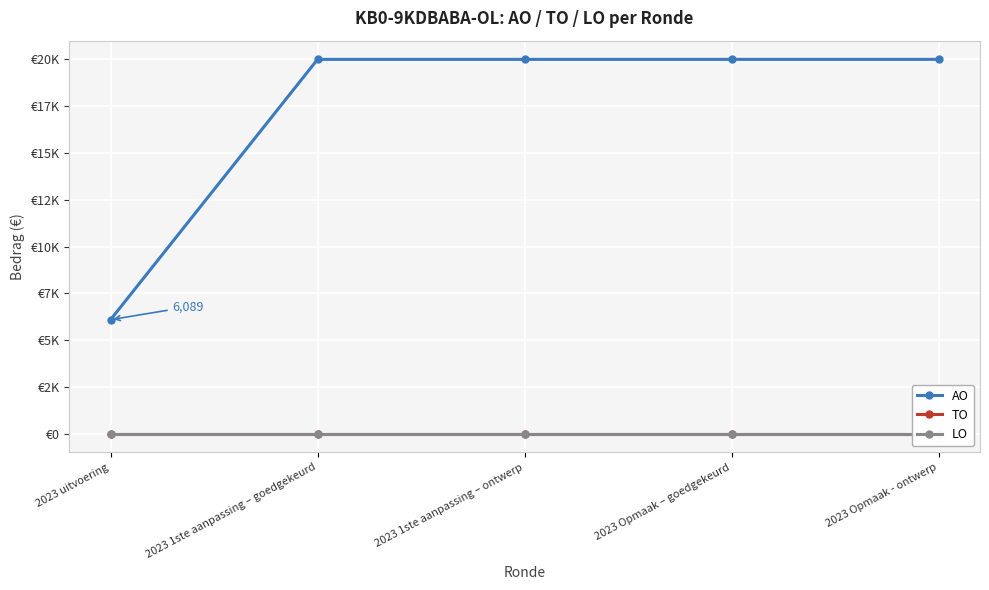

What is the label of the 2nd point from the left?

2023 1ste aanpassing – goedgekeurd